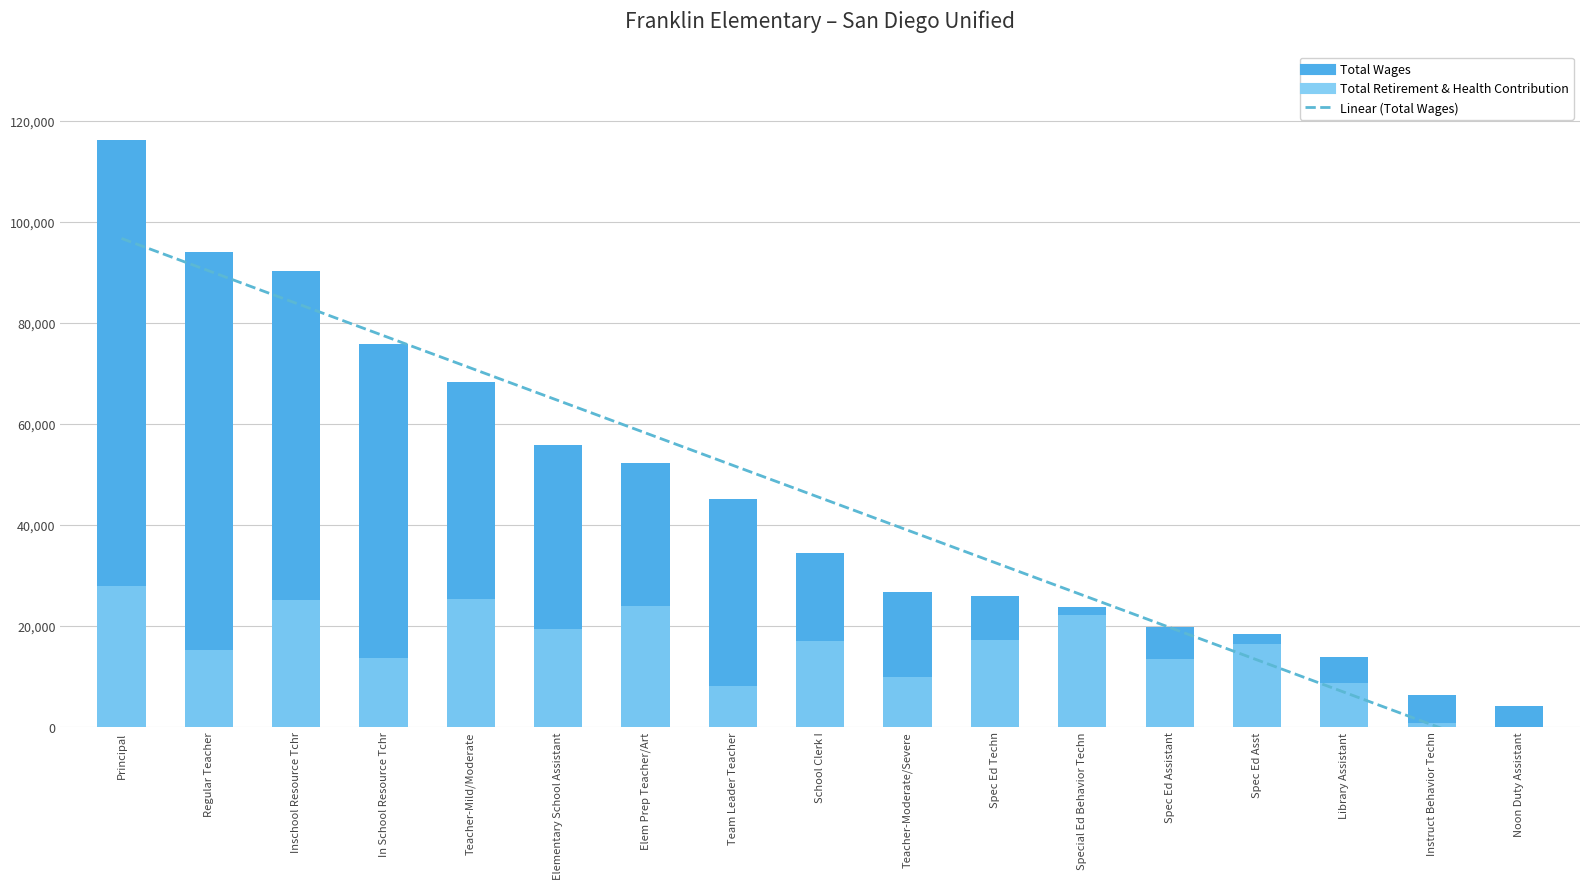

What is the value of the Total Wages bar at the 5th from the left?

68223.0